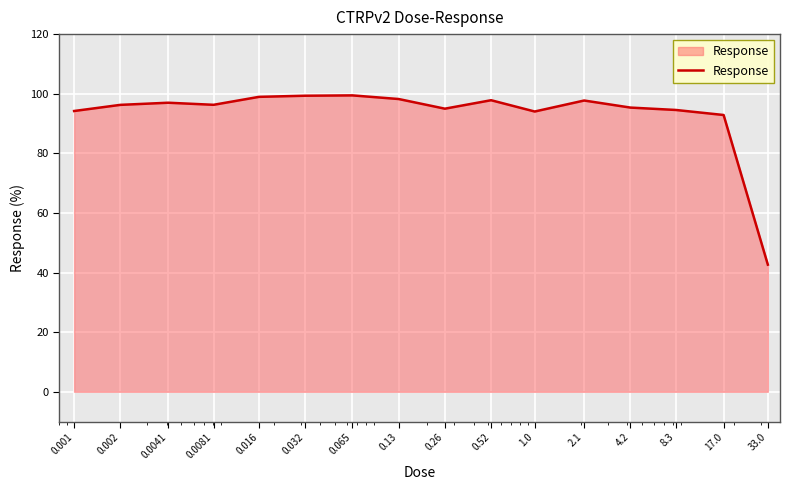

What is the maximum value shown in the chart?

99.4